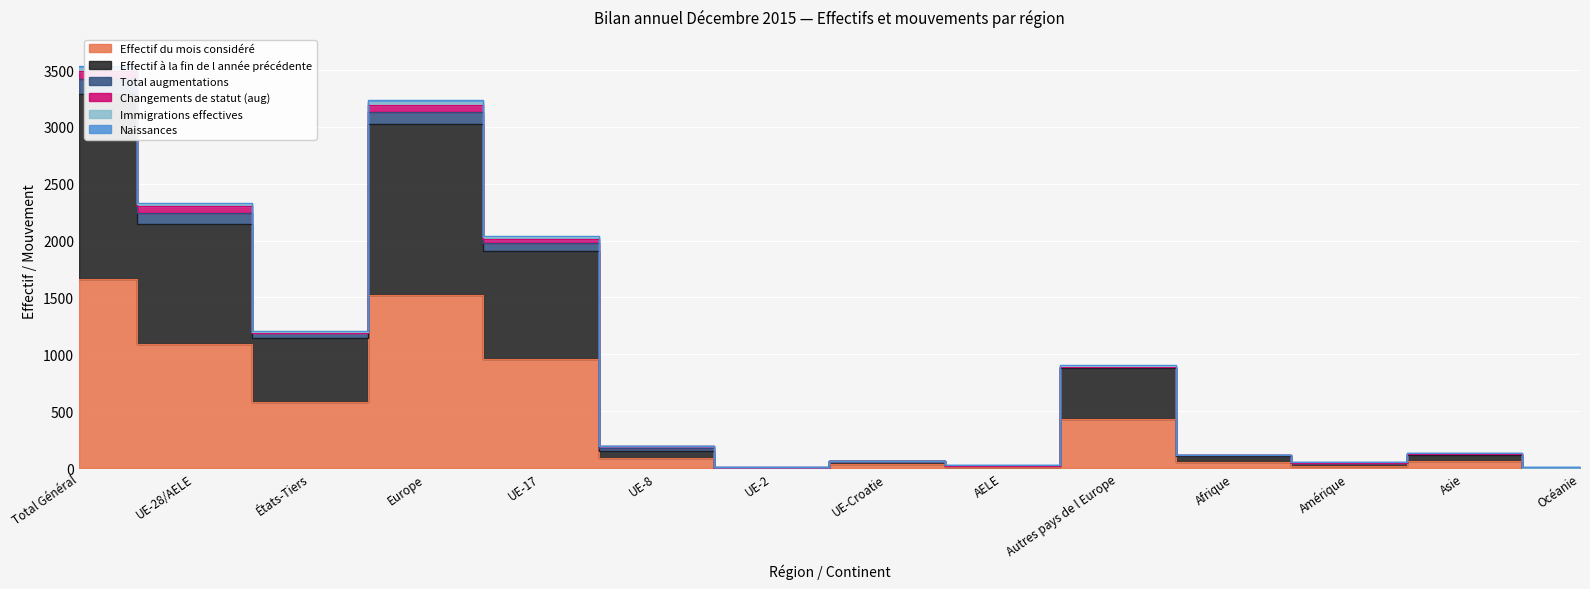

What is the label of the 7th point from the right?

UE-Croatie